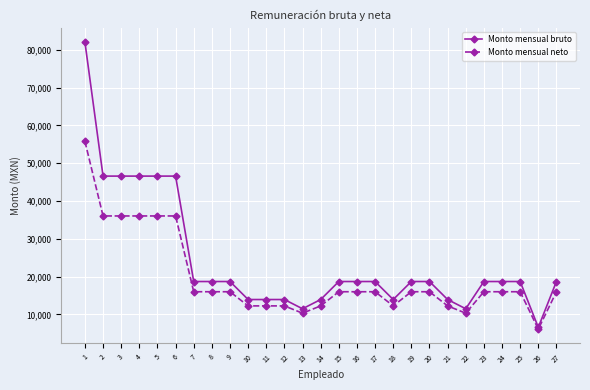

How many lines are shown in the chart?

2